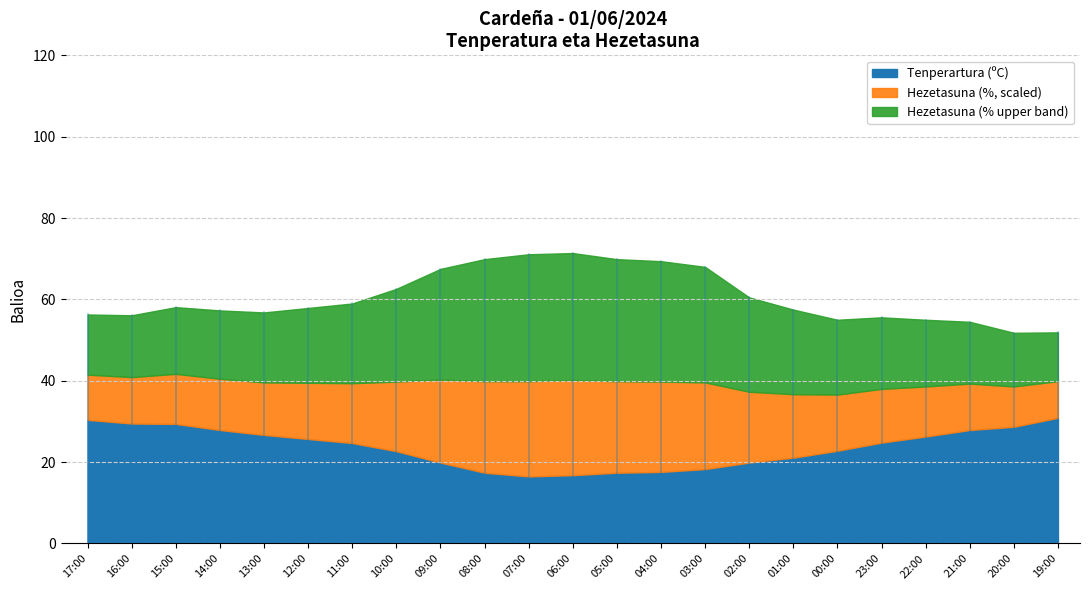

How many categories are shown in the chart?

23